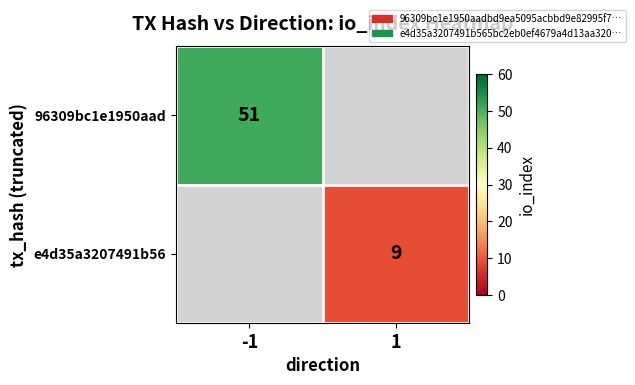

True or false: 96309bc1e1950aad has a value of 20 at -1.

False